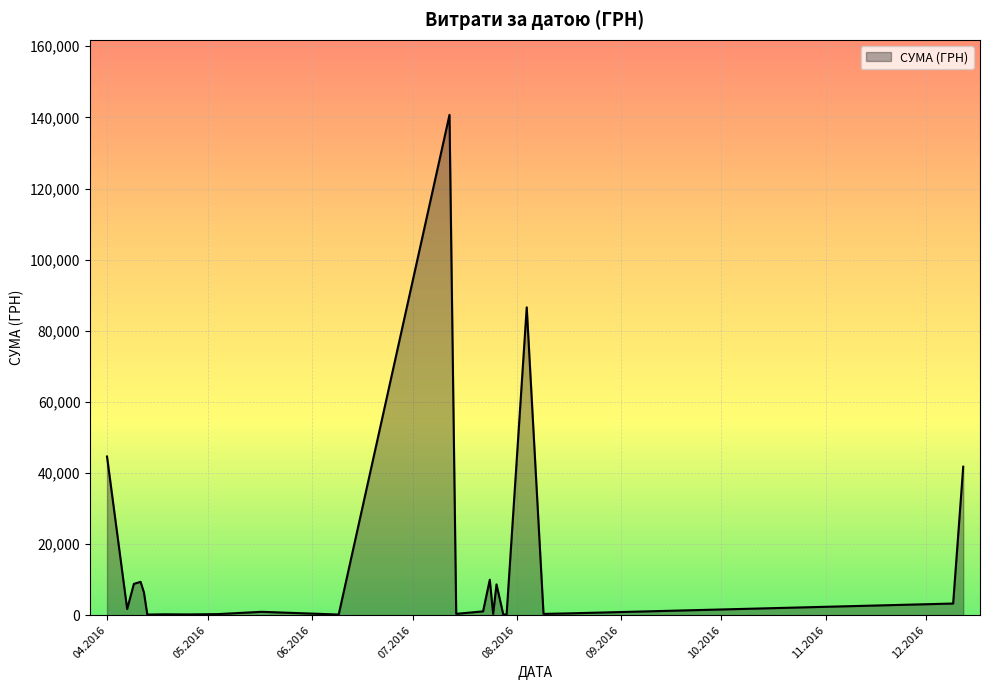

What is the maximum value shown in the chart?

140706.2